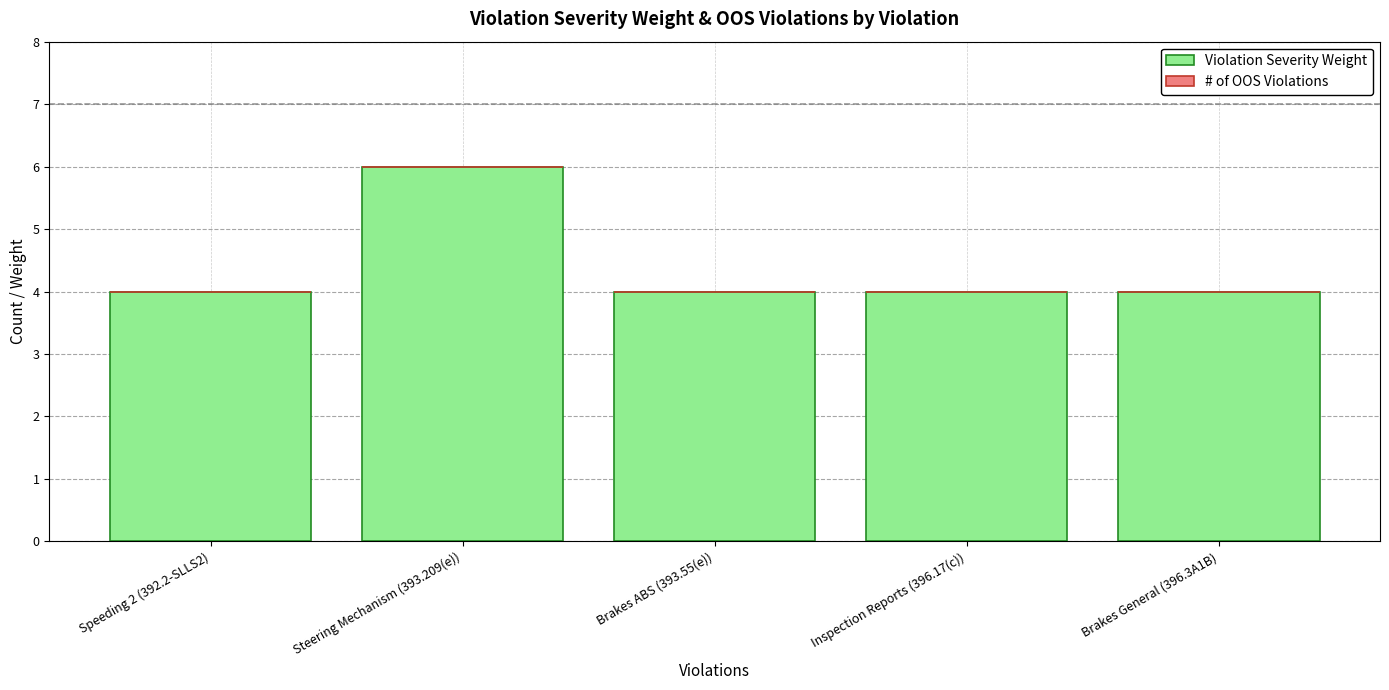

What is the label of the 2nd bar from the left?

Steering Mechanism (393.209(e))